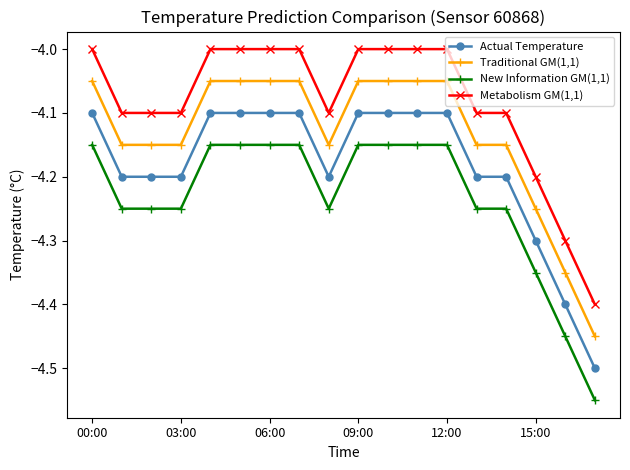

True or false: Actual Temperature and Metabolism GM(1,1) intersect in this chart.

False